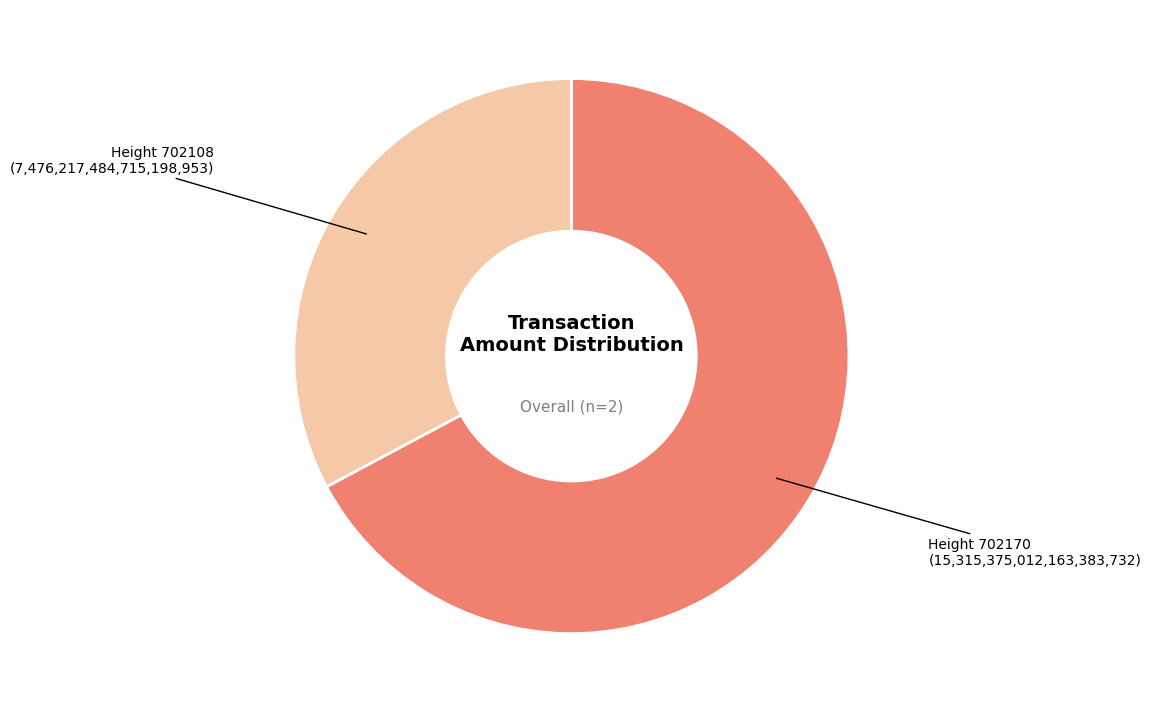

Which category has the biggest portion of the pie?

Height 702170